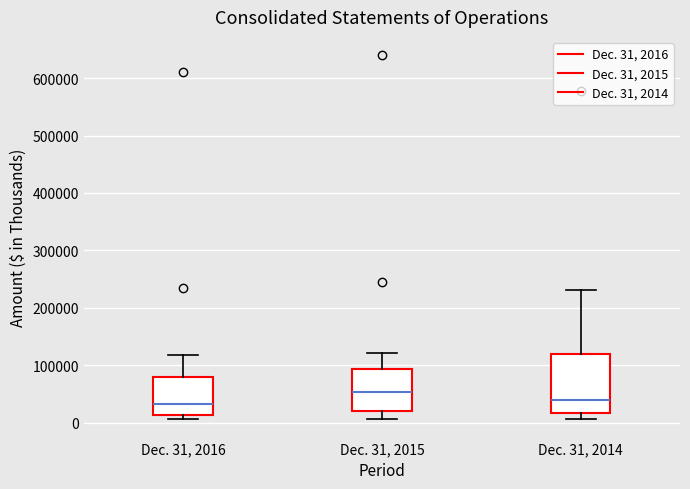

Which box's median line is the highest?

Dec. 31, 2015